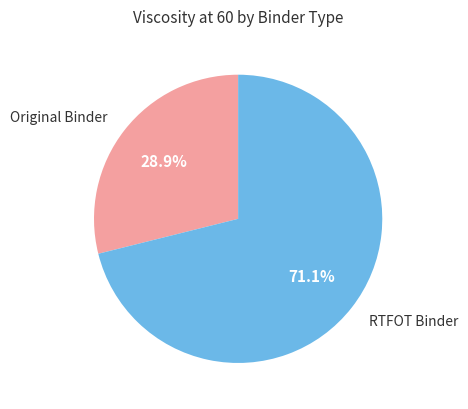

Is there a majority slice in this chart?

Yes